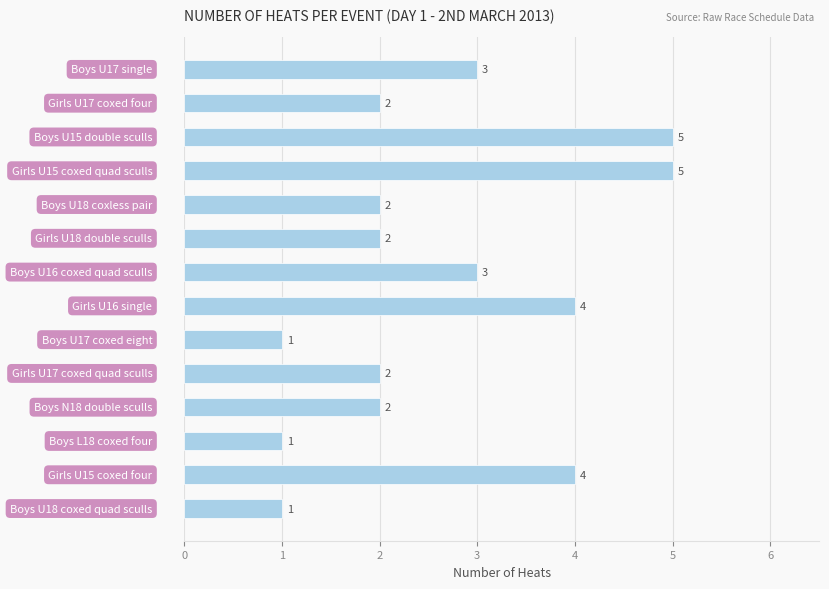

What is the greatest value displayed?

5